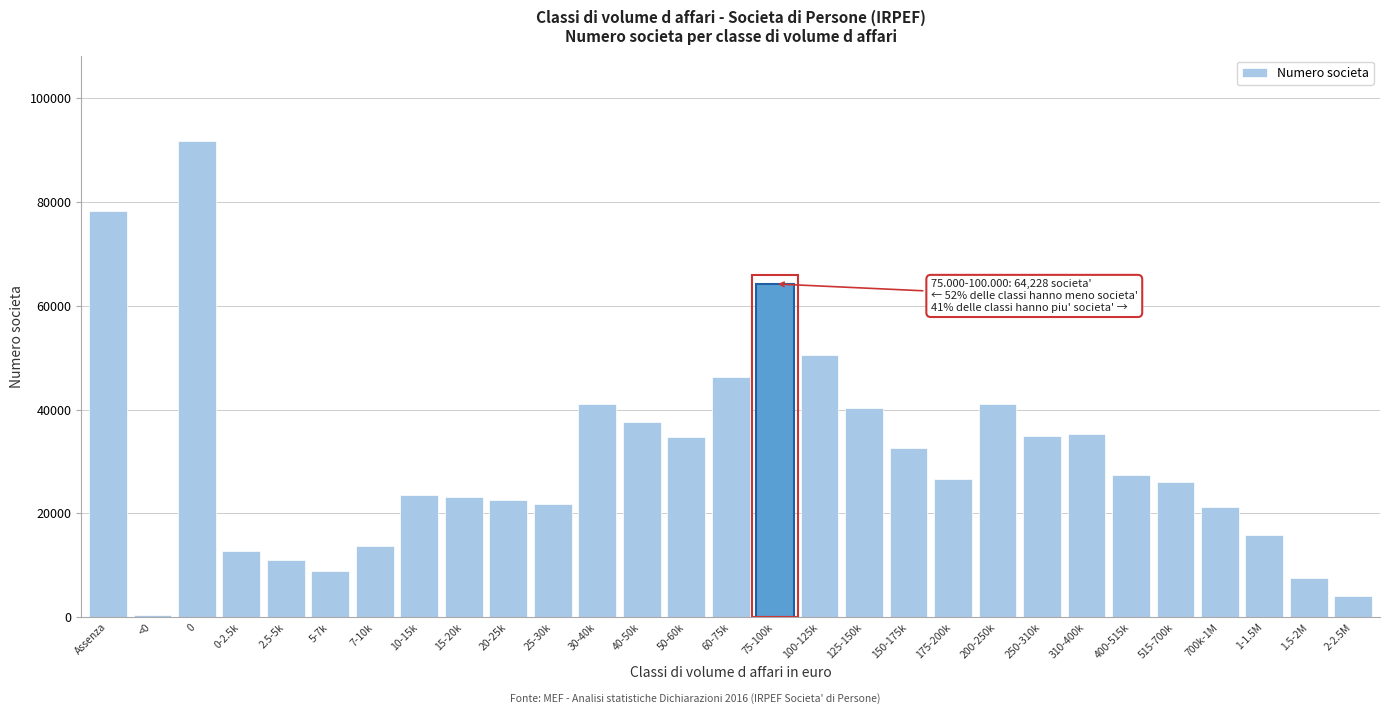

What is the average value?

30867